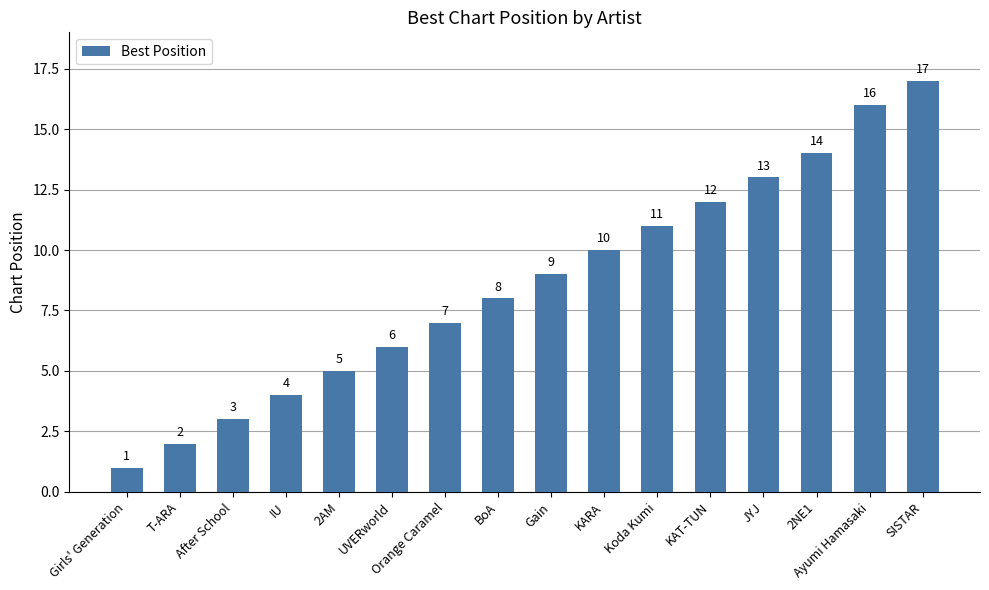

Which label corresponds to the largest value in the chart?

SISTAR